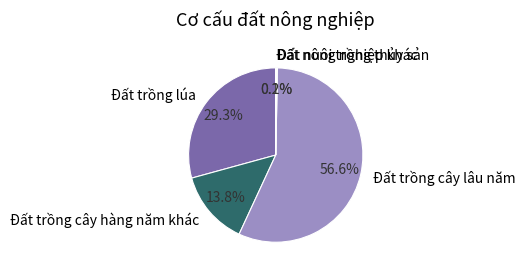

Which slice is the largest?

Đất trồng cây lâu năm